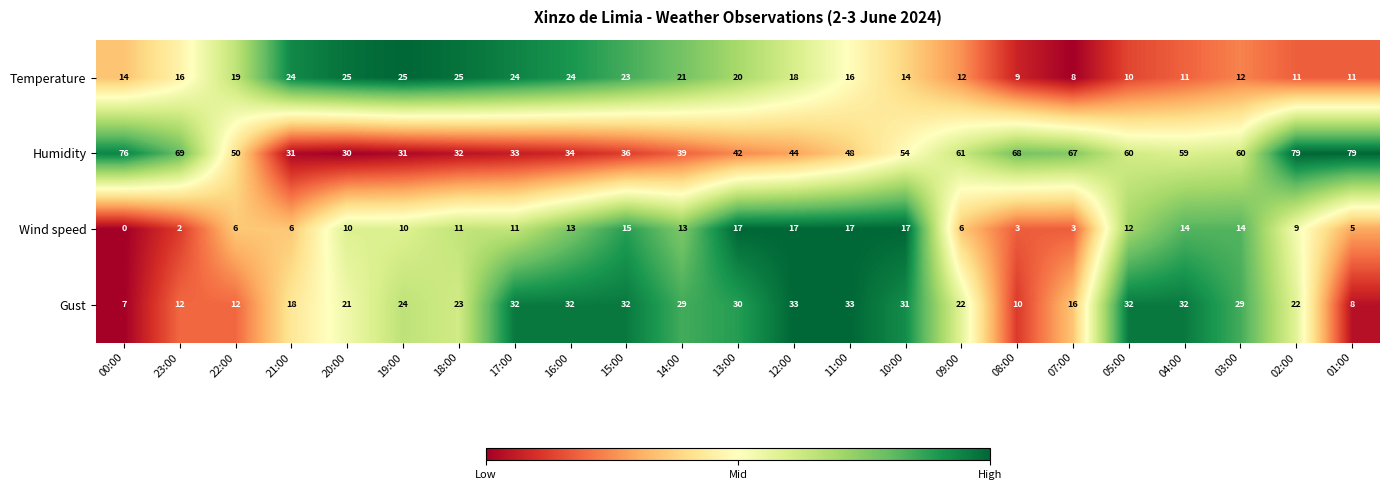

At 18:00, list the series in order from smallest to largest.

Wind speed, Gust, Temperature, Humidity